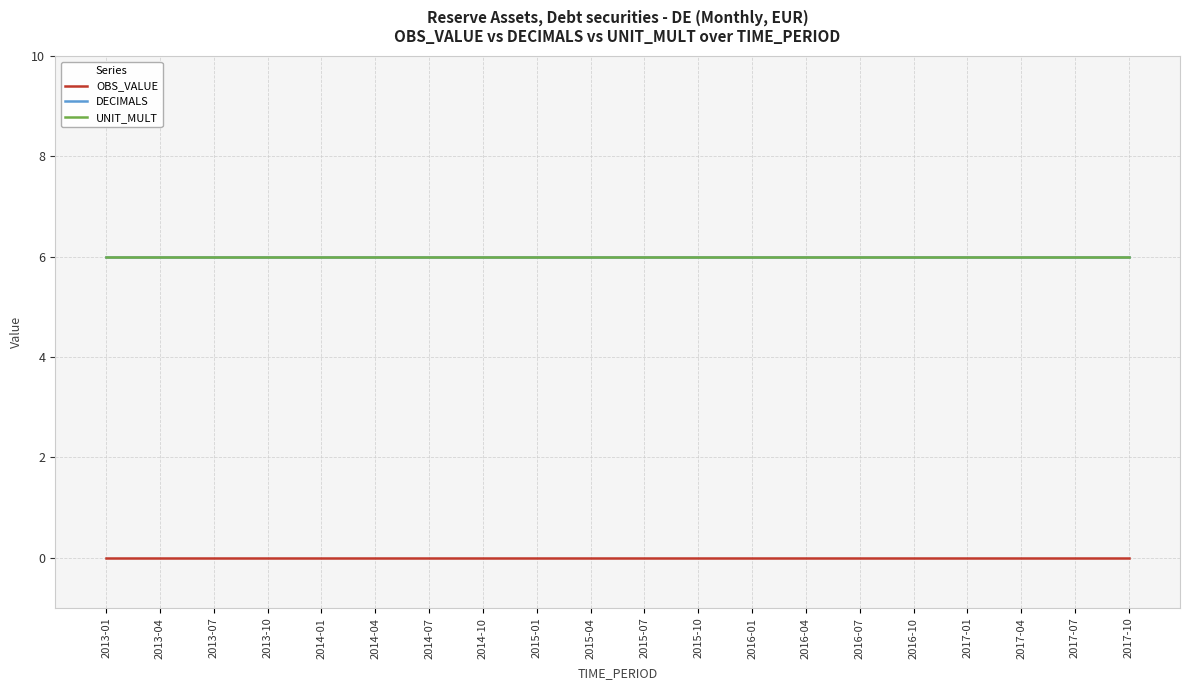

Reading left to right, what are all the values shown in this chart?

OBS_VALUE: 0	0	0	0	0	0	0	0	0	0	0	0	0	0	0	0	0	0	0	0
DECIMALS: 6	6	6	6	6	6	6	6	6	6	6	6	6	6	6	6	6	6	6	6
UNIT_MULT: 6	6	6	6	6	6	6	6	6	6	6	6	6	6	6	6	6	6	6	6